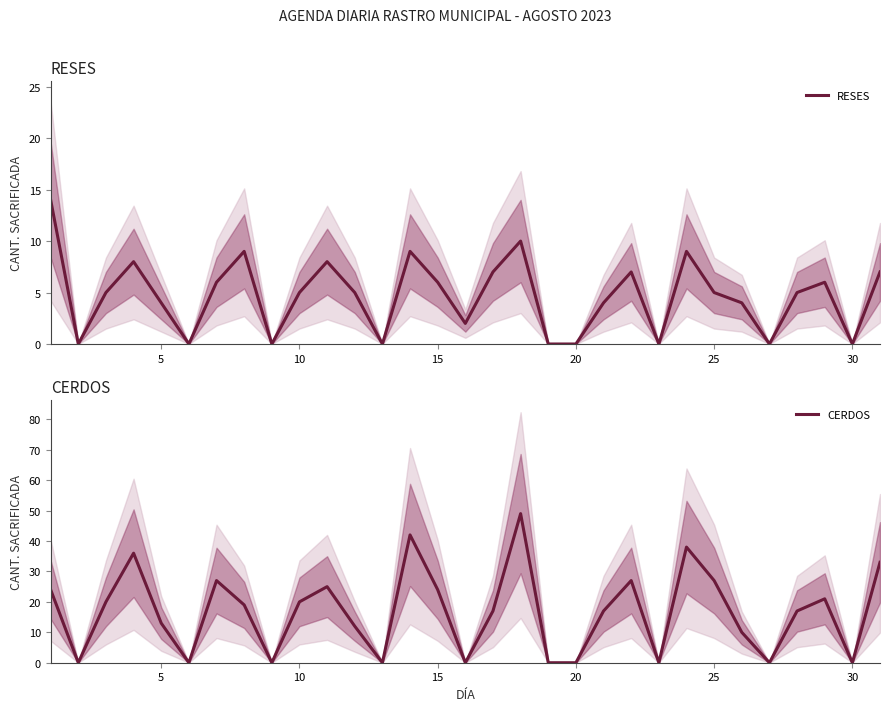

How many interior local valleys does the RESES series have?

8